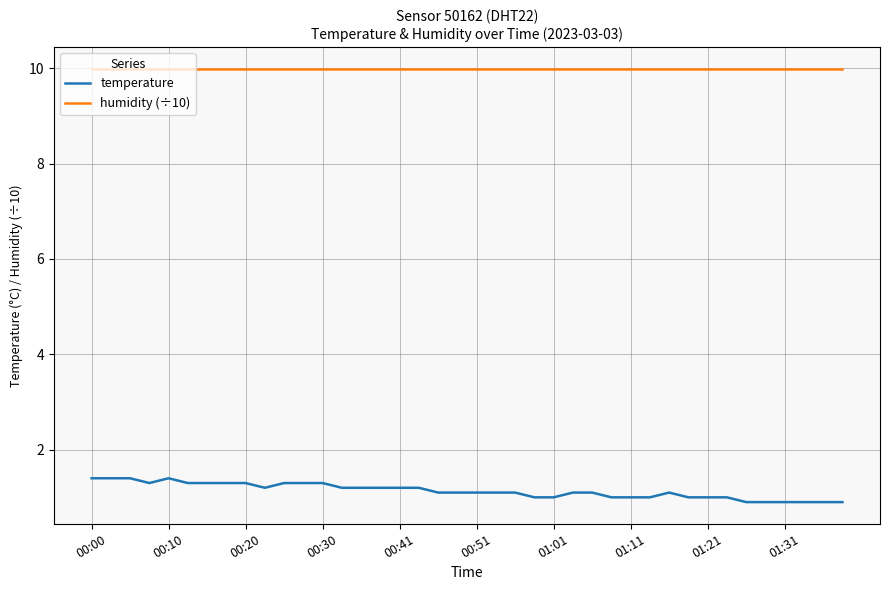

True or false: humidity (÷10) and temperature cross at least once.

False